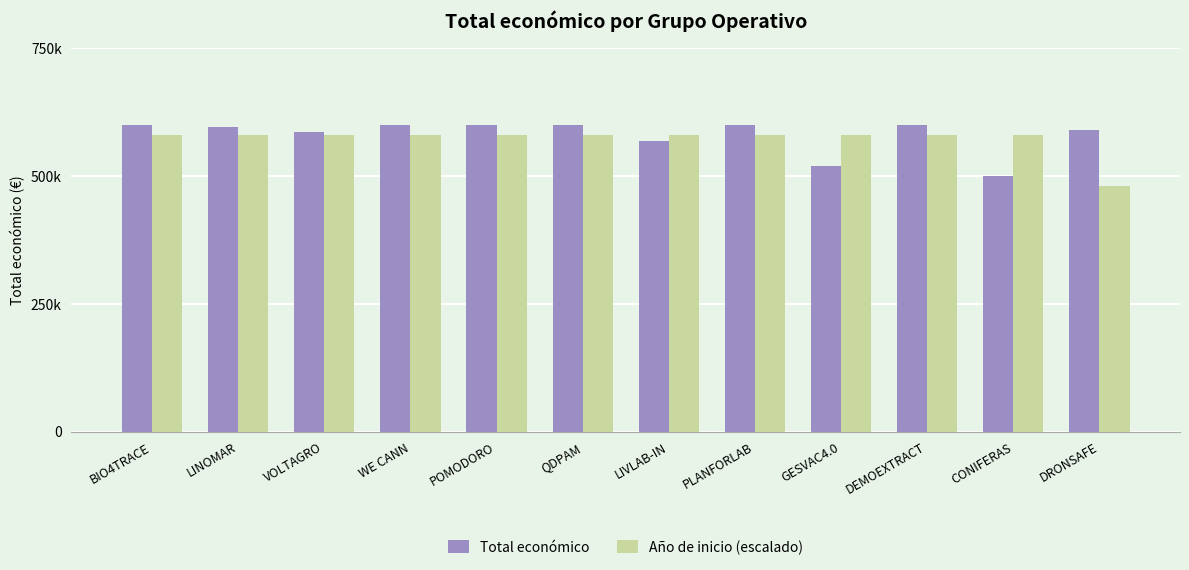

Reading left to right, extract all data points from this chart.

Total económico: BIO4TRACE=599262	LINOMAR=595173	VOLTAGRO=585460	WE CANN=599584	POMODORO=599540	QDPAM=599986	LIVLAB-IN=569416	PLANFORLAB=599134	GESVAC4.0=520062	DEMOEXTRACT=600043	CONIFERAS=499059	DRONSAFE=589584
Año de inicio (escalado): BIO4TRACE=580000	LINOMAR=580000	VOLTAGRO=580000	WE CANN=580000	POMODORO=580000	QDPAM=580000	LIVLAB-IN=580000	PLANFORLAB=580000	GESVAC4.0=580000	DEMOEXTRACT=580000	CONIFERAS=580000	DRONSAFE=480000